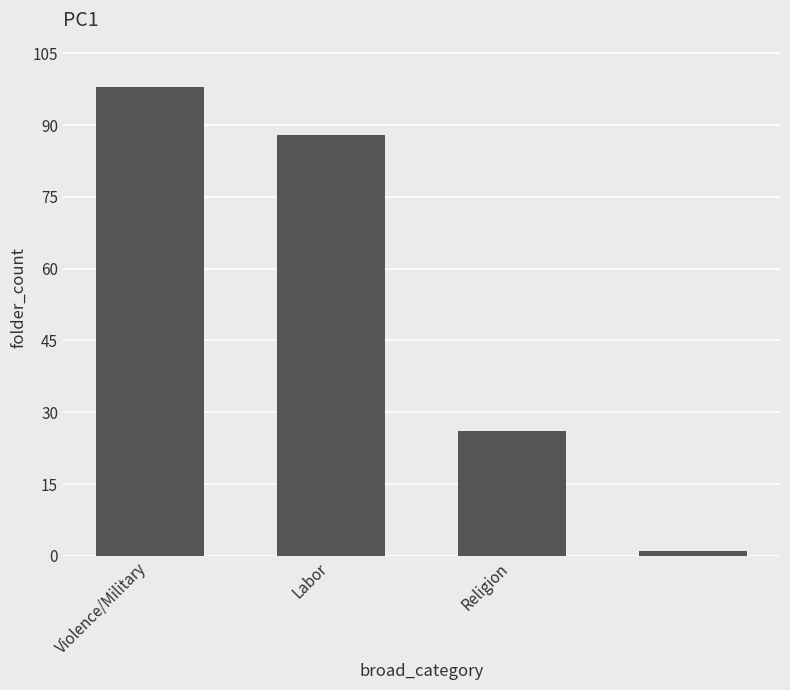

What is the greatest value displayed?

98